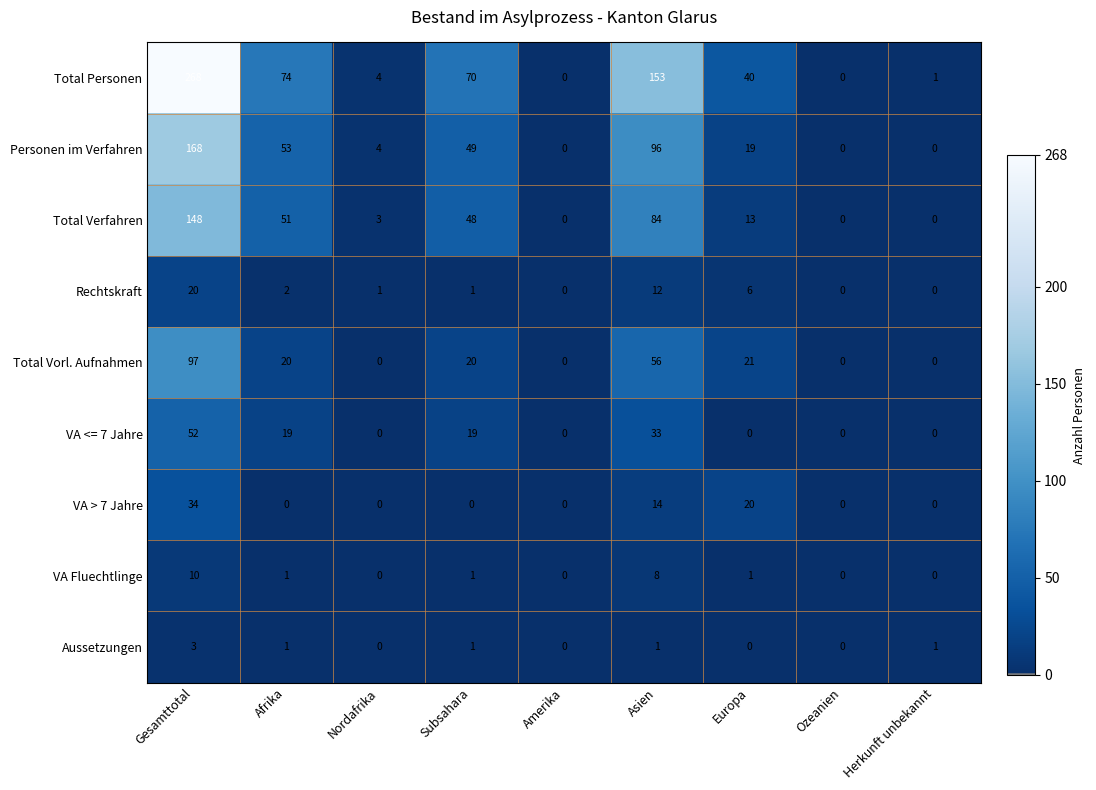

What is the difference between the highest and lowest values at Herkunft unbekannt?

1